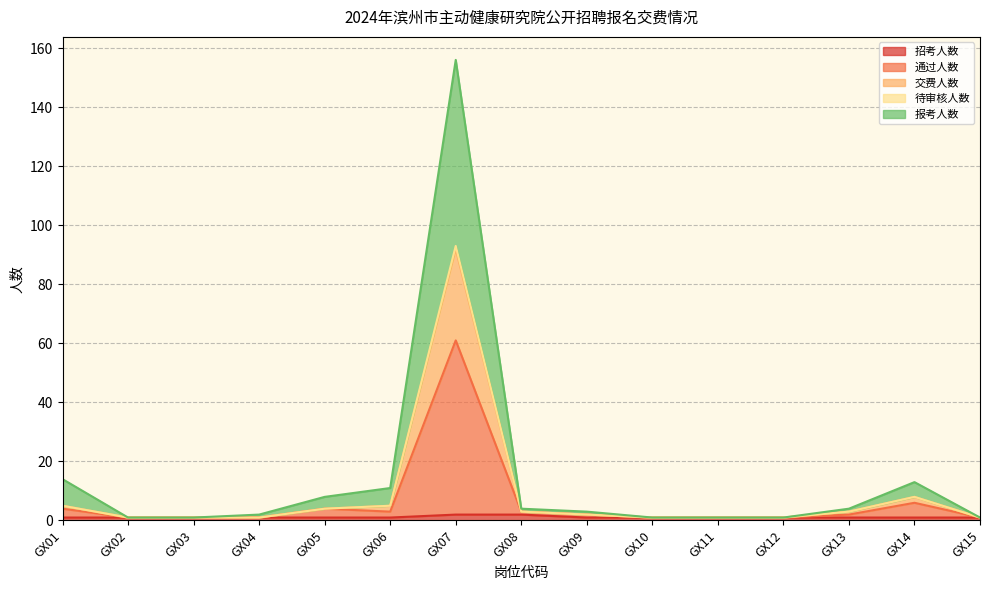

List the series in order of their peak value, highest first.

报考人数, 交费人数, 待审核人数, 通过人数, 招考人数